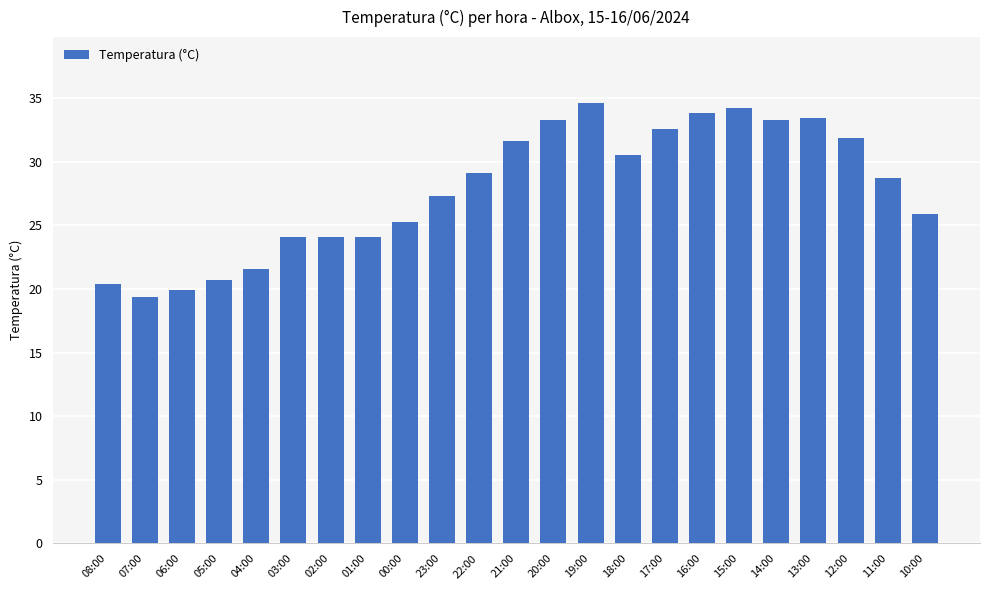

What position from the right is 04:00?

19